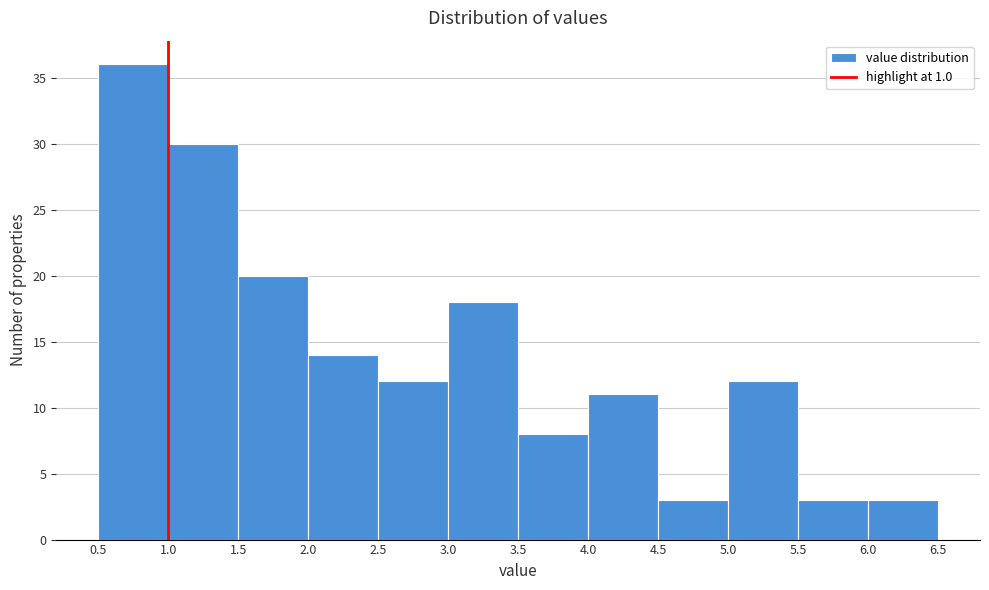

Reading left to right, list every bar in this chart as the range it spans on the x-axis followed by its height. The values are not printed on the chart, so give them approximately, as read against the axis.

0.5 to 1.0: 36
1.0 to 1.5: 30
1.5 to 2.0: 20
2.0 to 2.5: 14
2.5 to 3.0: 12
3.0 to 3.5: 18
3.5 to 4.0: 8
4.0 to 4.5: 11
4.5 to 5.0: 3
5.0 to 5.5: 12
5.5 to 6.0: 3
6.0 to 6.5: 3